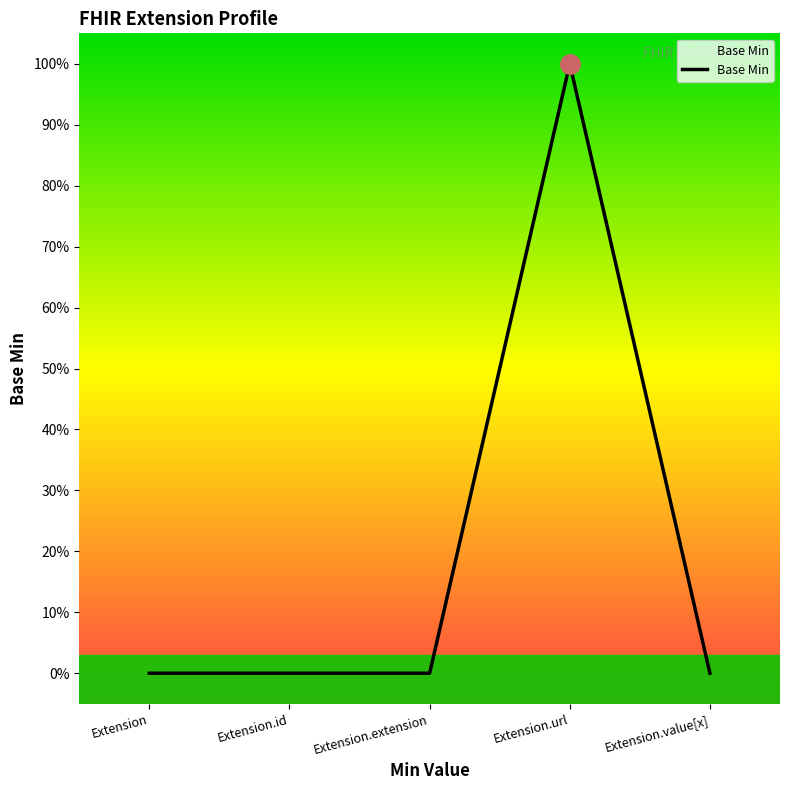

Is this an area chart (filled region under the line)?

Yes